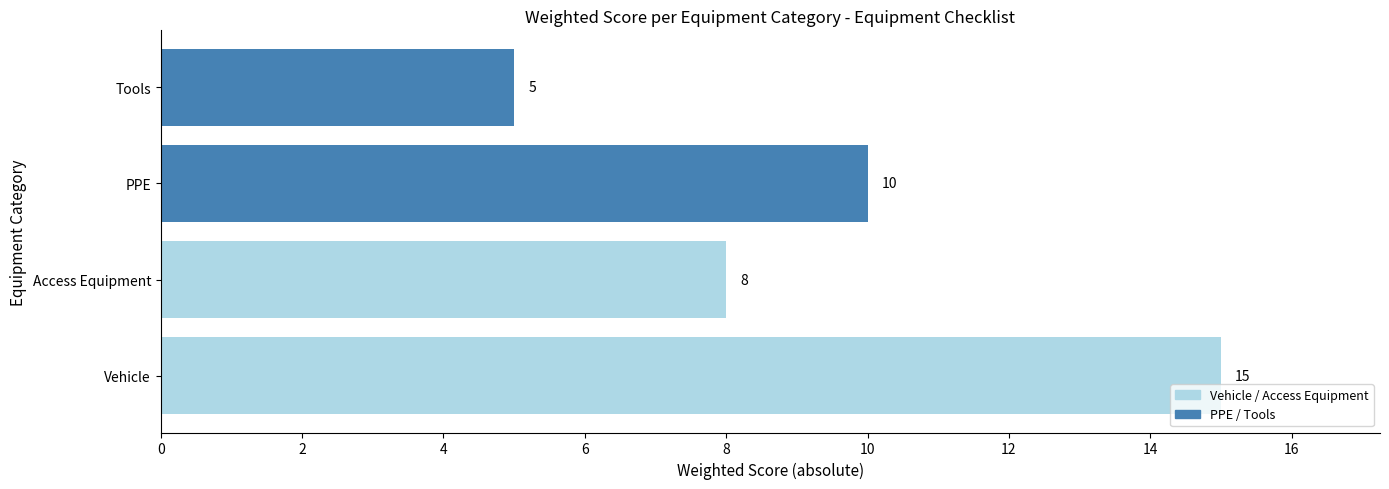

What is the change in value from Access Equipment to PPE?

+2